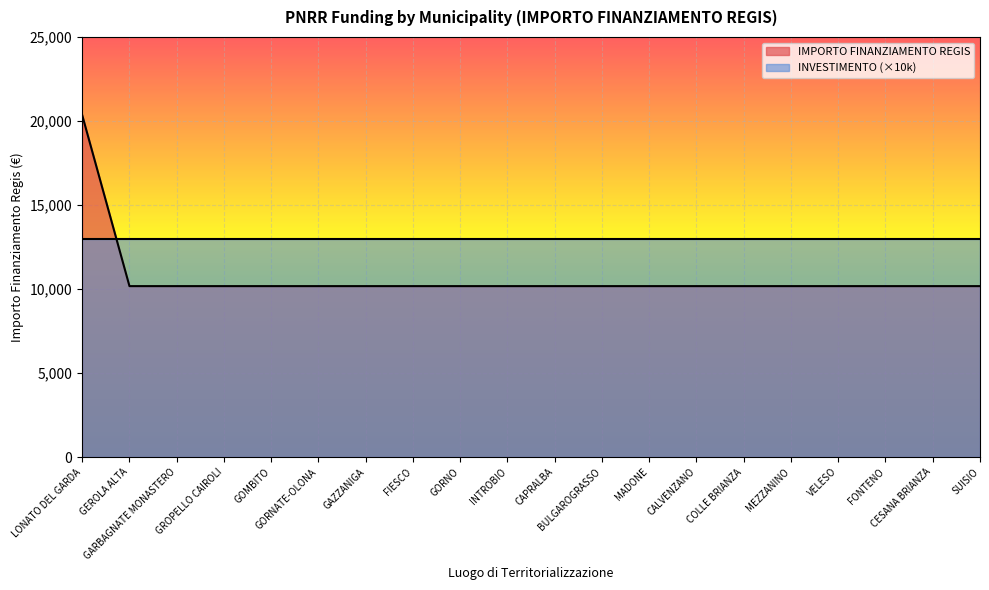

What is the change in value from LONATO DEL GARDA to FONTENO?

-10172